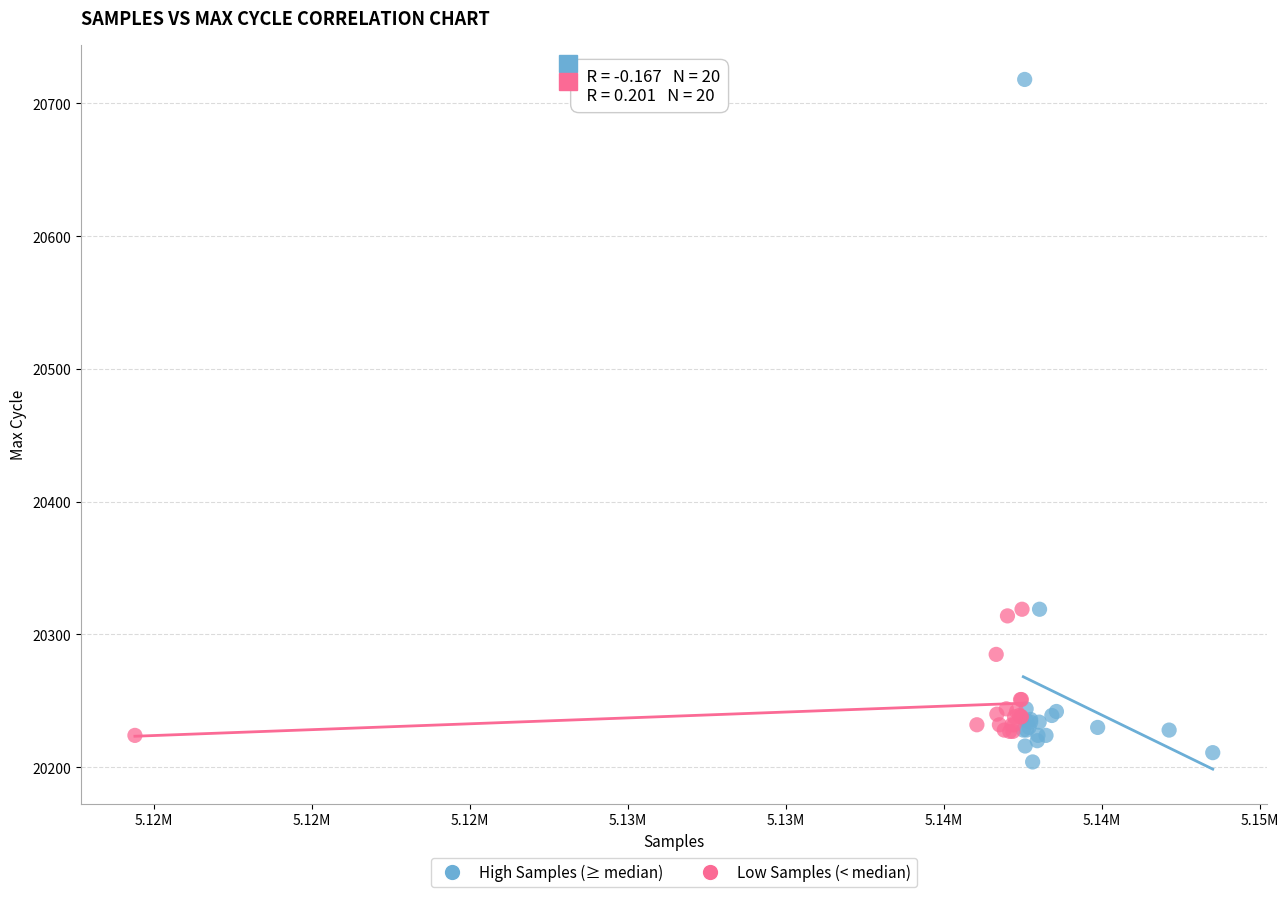

Which series reaches the maximum Y coordinate?

High Samples (≥ median)